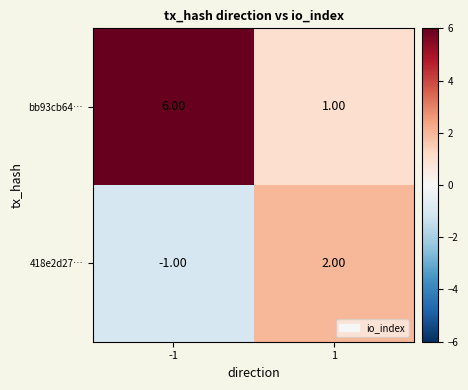

How many distinct data groups are displayed?

2